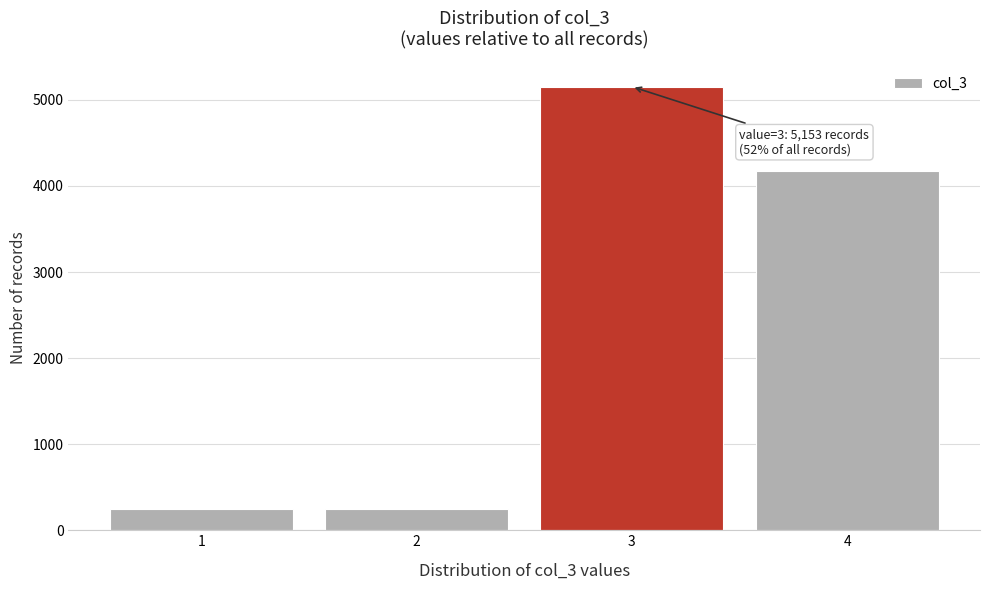

Reading left to right, extract all data points from this chart.

1=245	2=245	3=5153	4=4172